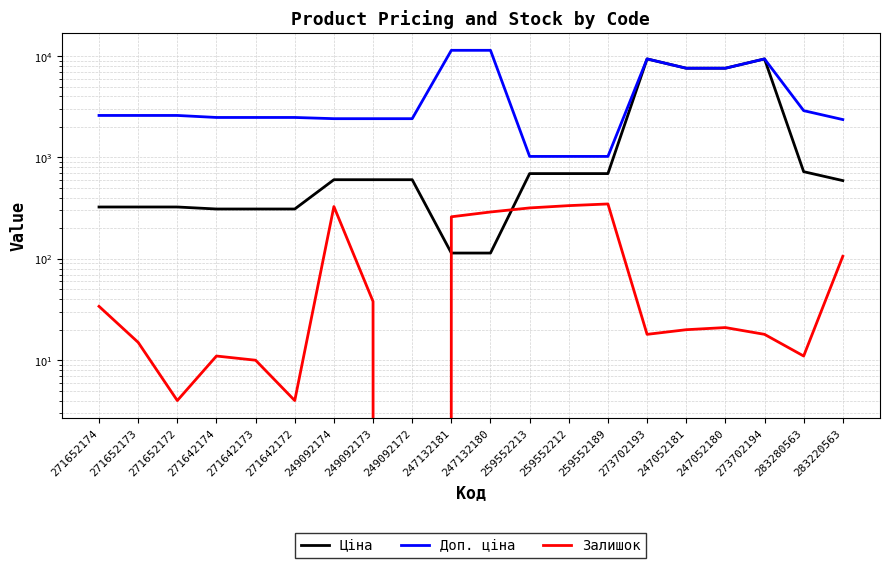

The value of Доп. ціна at 271652173 is 1067.0. True or false?

False